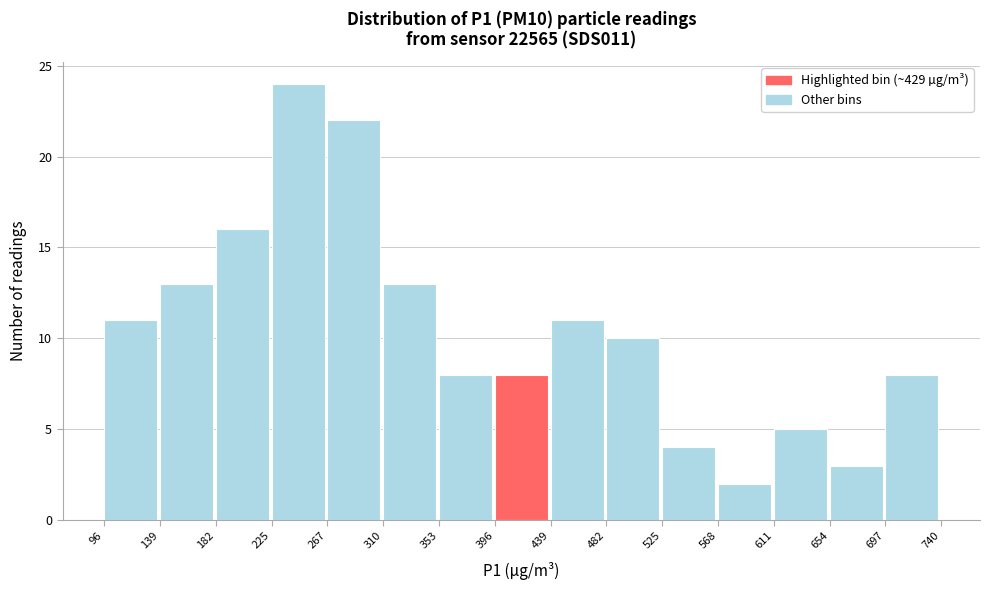

Reading left to right, list every bar in this chart as the range it spans on the x-axis followed by its height. The values are not printed on the chart, so give them approximately, as read against the axis.

96 to 139: 11
139 to 182: 13
182 to 225: 16
225 to 267: 24
267 to 310: 22
310 to 353: 13
353 to 396: 8
396 to 439: 8
439 to 482: 11
482 to 525: 10
525 to 568: 4
568 to 611: 2
611 to 654: 5
654 to 697: 3
697 to 740: 8